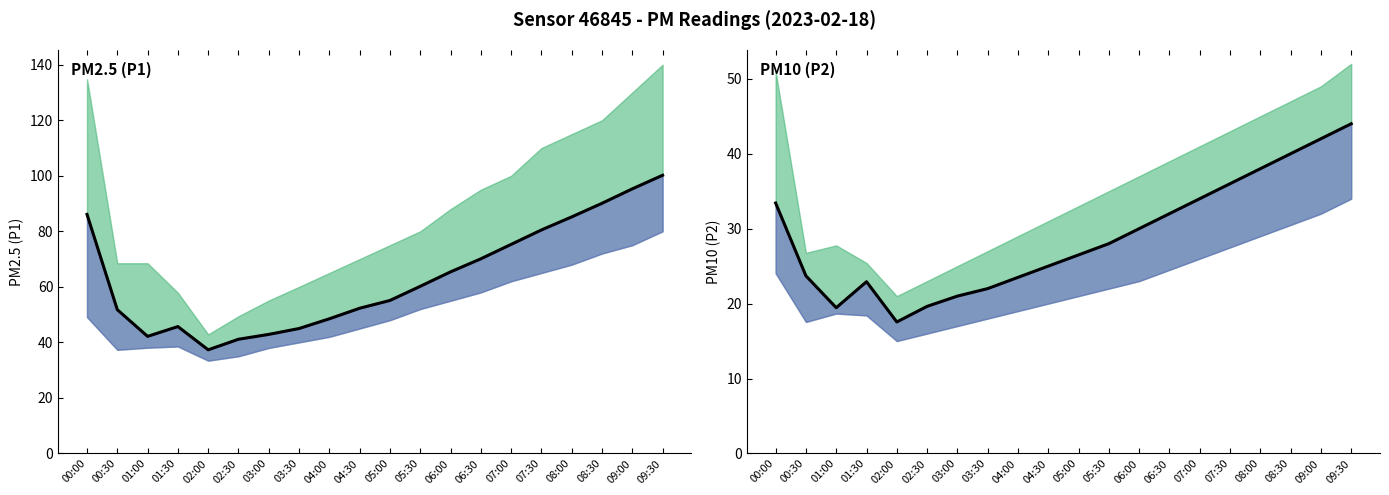

What is the difference between the P2 values at 04:00 and 05:00?

3.0